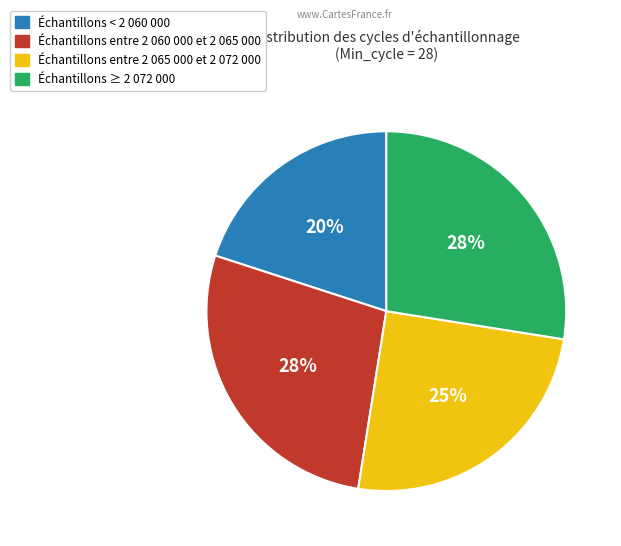

Does any single category account for the majority?

No